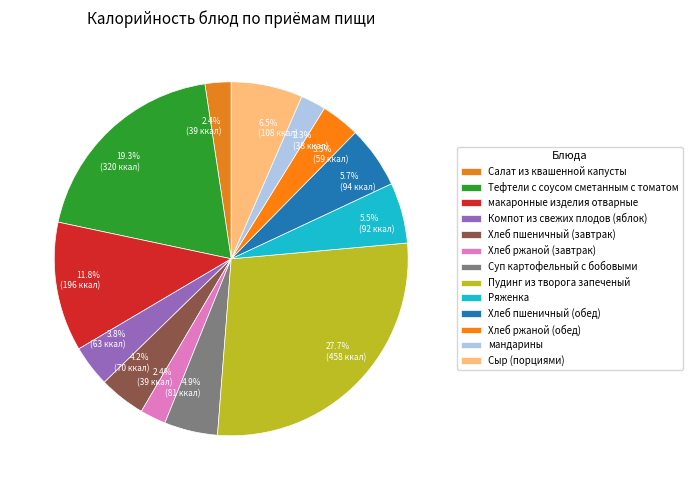

What is the largest slice in the pie chart?

Пудинг из творога запеченый